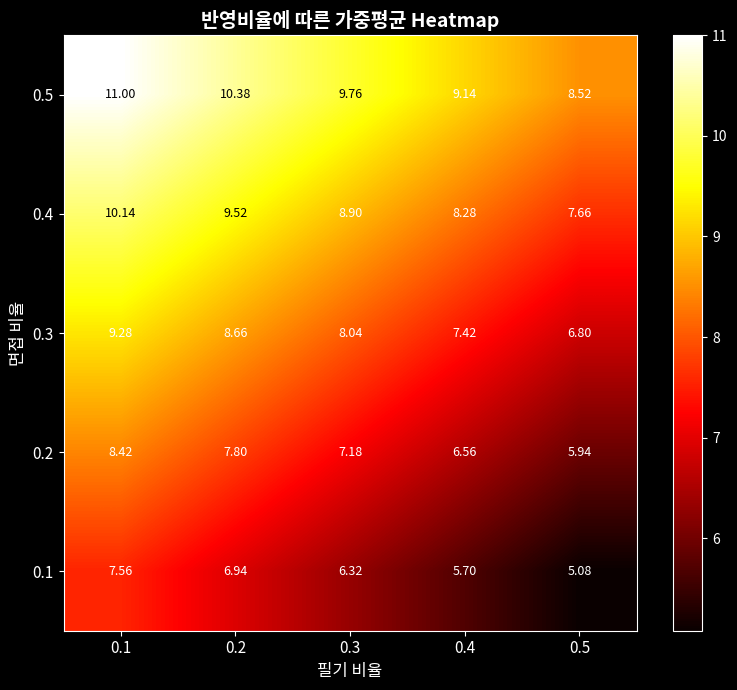

Is the value of 0.5 at 0.5 greater than the value of 0.1 at 0.5?

Yes